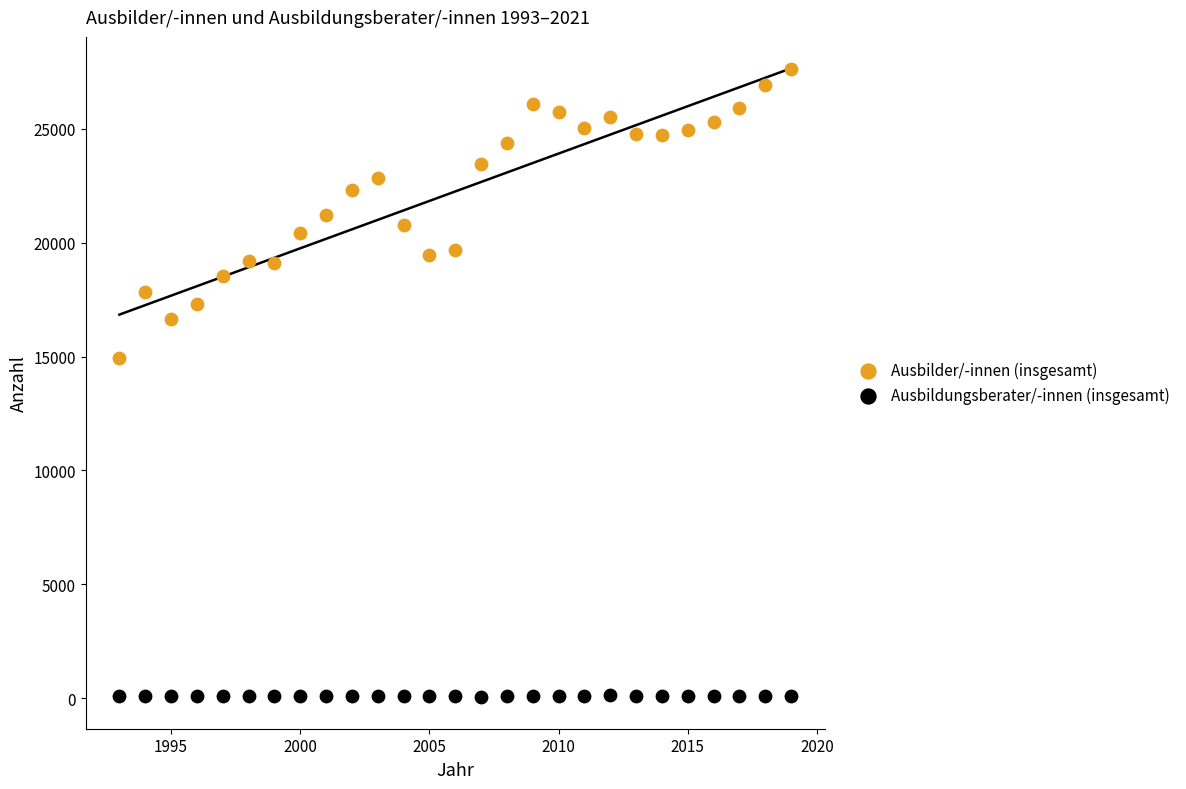

Which series reaches the maximum Y coordinate?

Ausbilder/-innen (insgesamt)